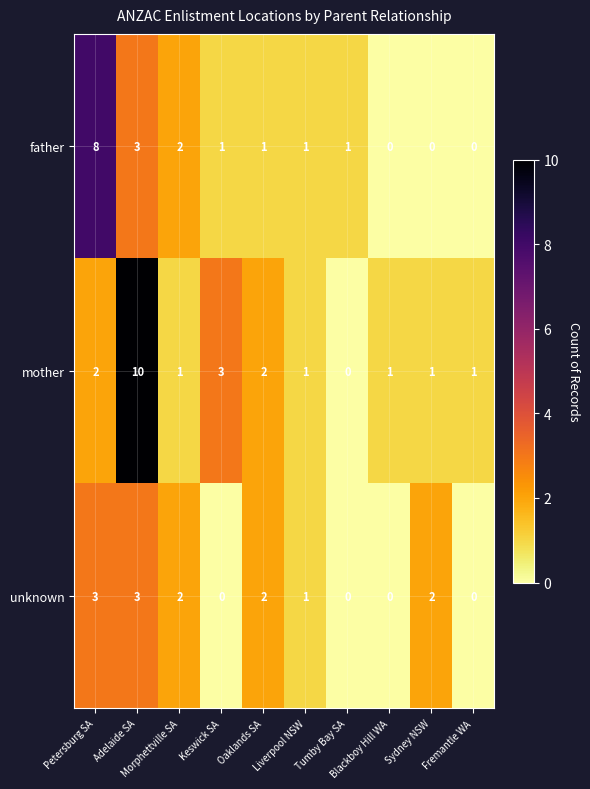

What is the sum of all father values?

17